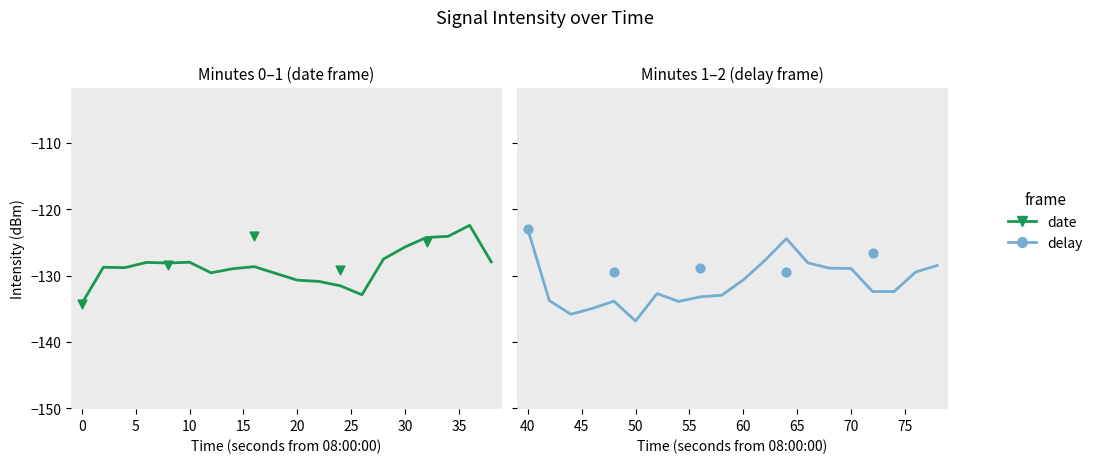

Which series has the largest Y range (max minus min)?

delay